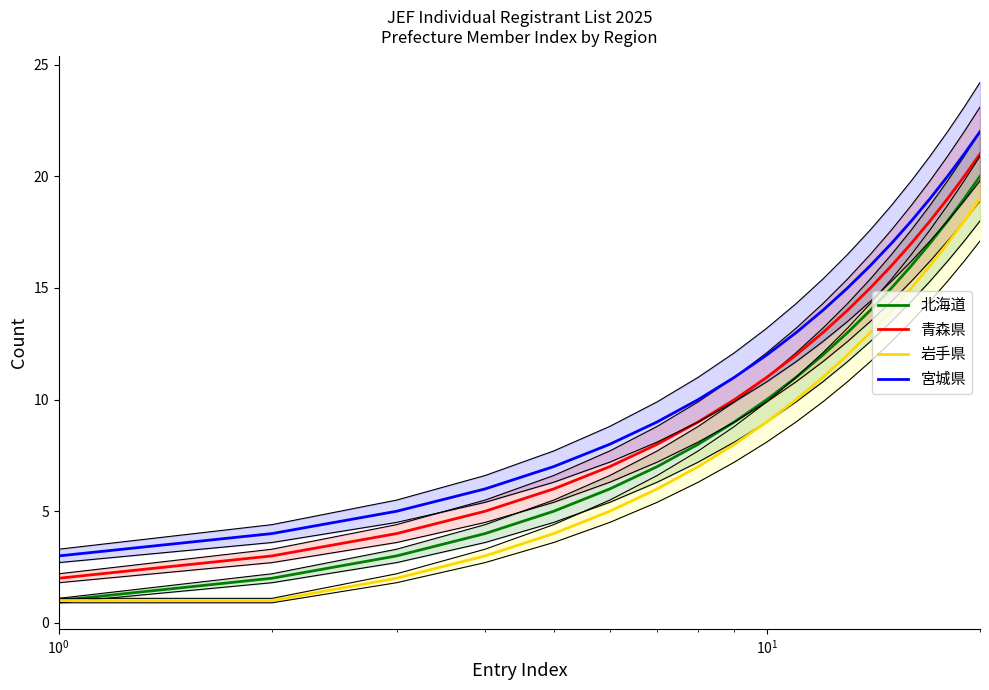

True or false: 青森県 has more than 1 interior local peaks.

False